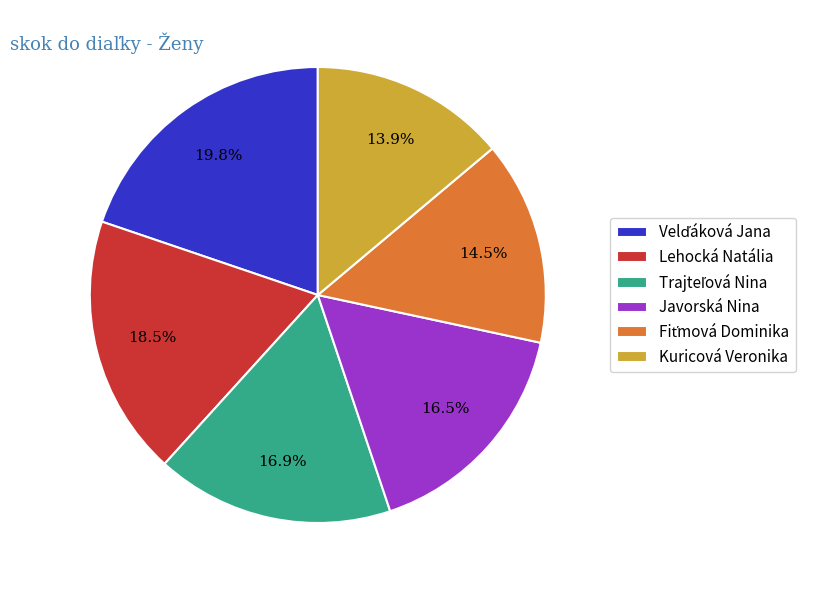

Which category has the smallest portion of the pie?

Kuricová Veronika